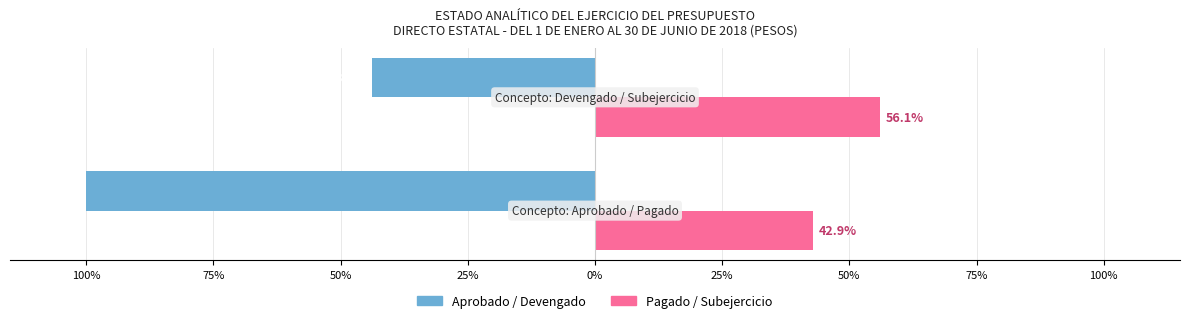

What is the difference between the maximum and minimum values in the Aprobado / Devengado series?

56.1